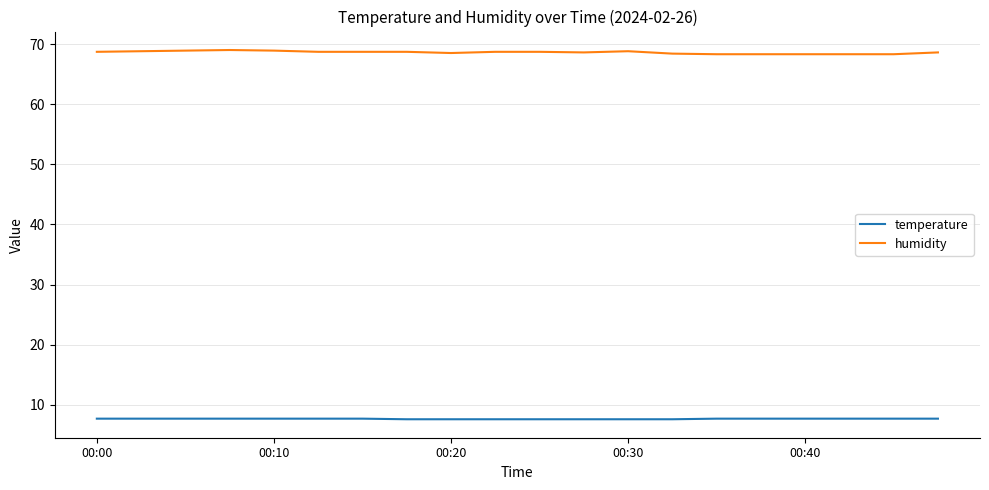

What is the minimum value for humidity?

68.3